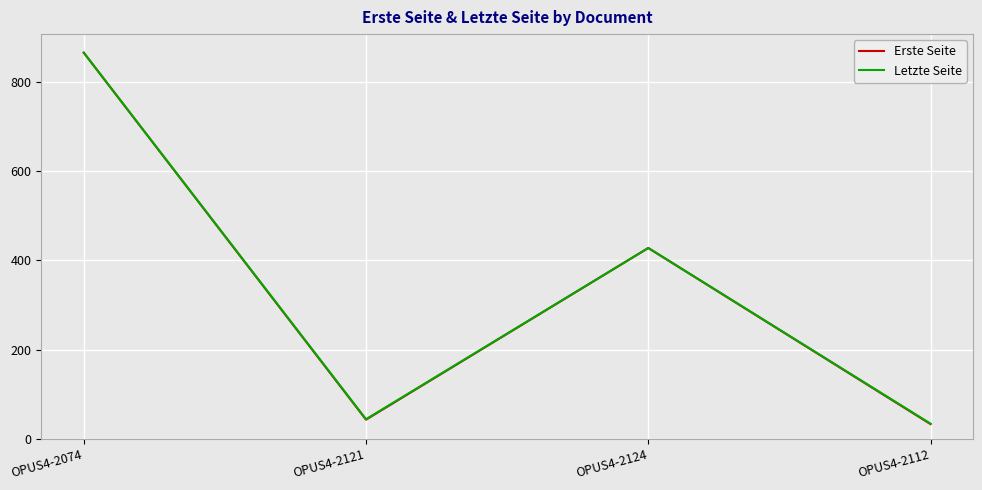

Which category has the lowest value across all series?

OPUS4-2112